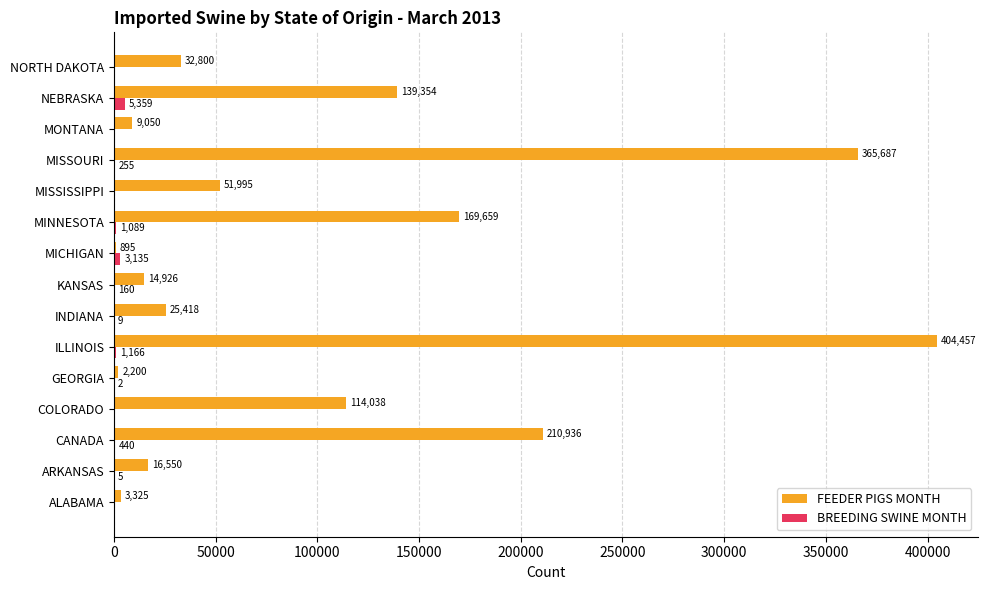

Which category has the highest value in the BREEDING SWINE MONTH series?

NEBRASKA